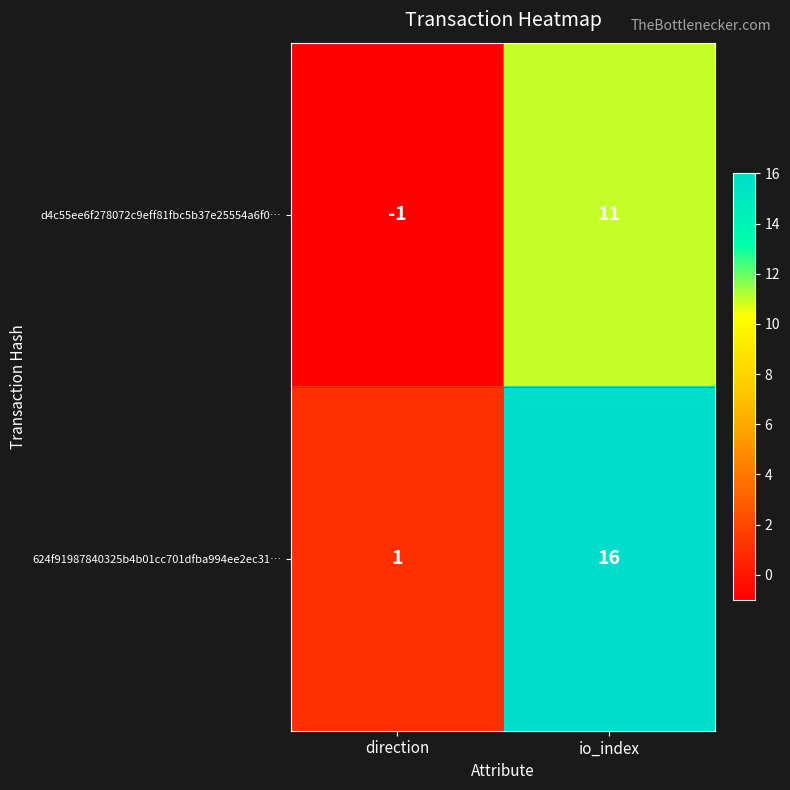

Reading left to right, what are all the values shown in this chart?

d4c55ee6f278072c9eff81fbc5b37e25554a6f0…: -1	11
624f91987840325b4b01cc701dfba994ee2ec31…: 1	16